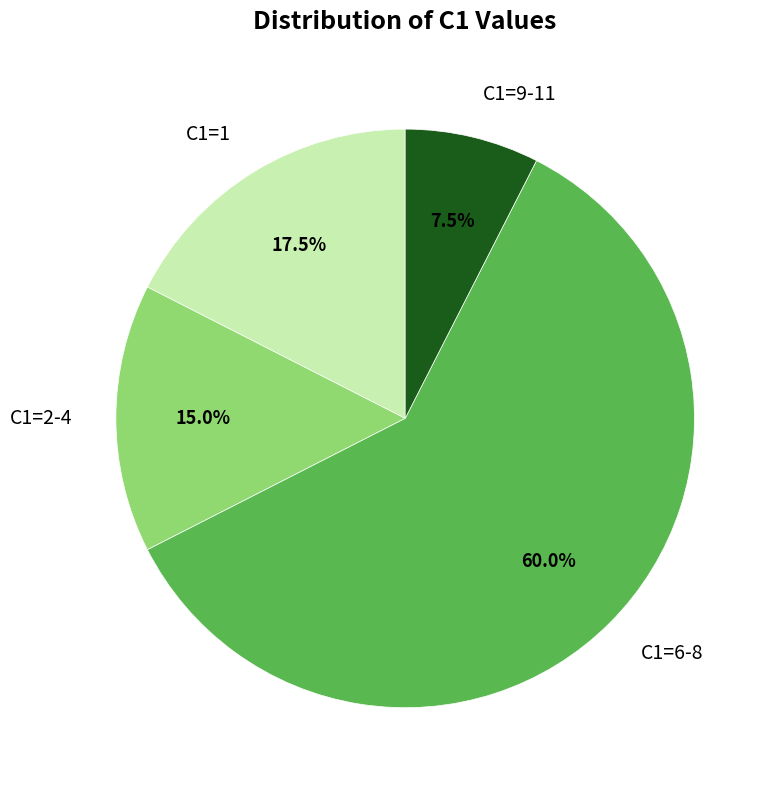

Which slice is the smallest?

C1=9-11